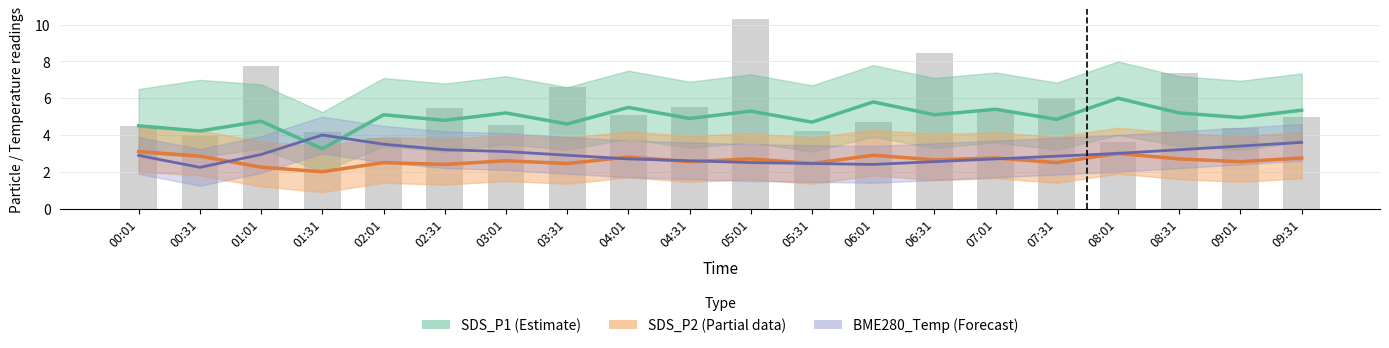

Which category has the highest value in the SDS_P1 (Estimate) series?

08:01